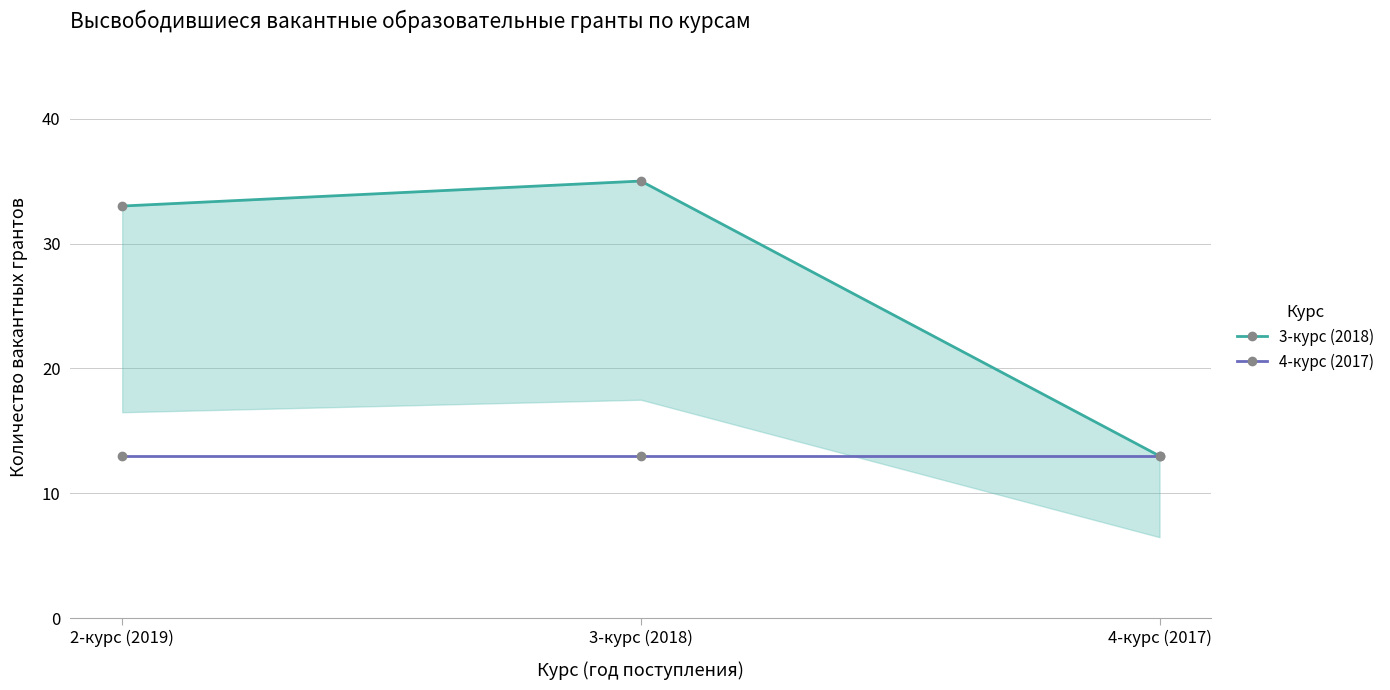

The value of 3-курс (2018) at 3-курс (2018) is 35. True or false?

True